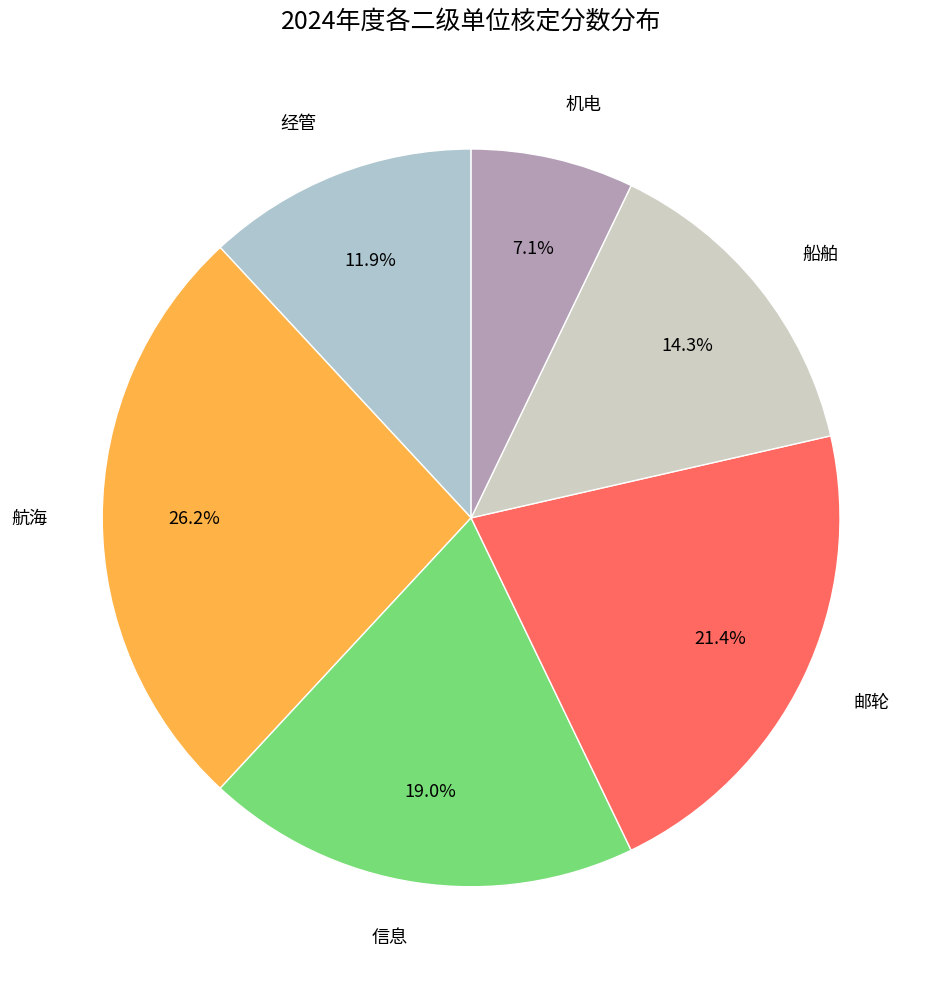

Which has a higher value, 船舶 or 航海?

航海